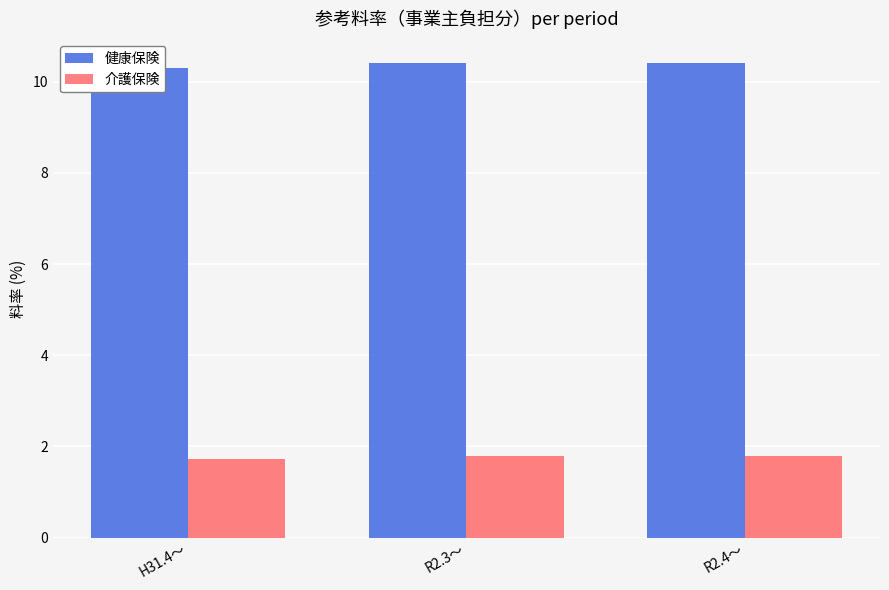

Reading left to right, list all the values displayed in this chart.

健康保険: H31.4～=10.3	R2.3～=10.4	R2.4～=10.4
介護保険: H31.4～=1.7	R2.3～=1.8	R2.4～=1.8